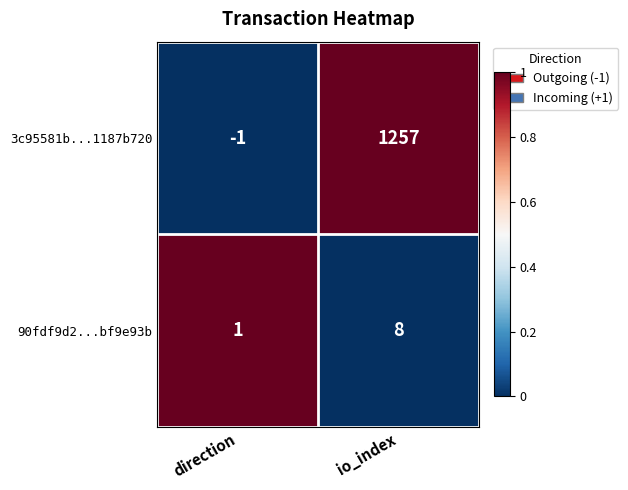

Reading left to right, what are all the values shown in this chart?

3c95581b...1187b720: direction=-1	io_index=1257
90fdf9d2...bf9e93b: direction=1	io_index=8